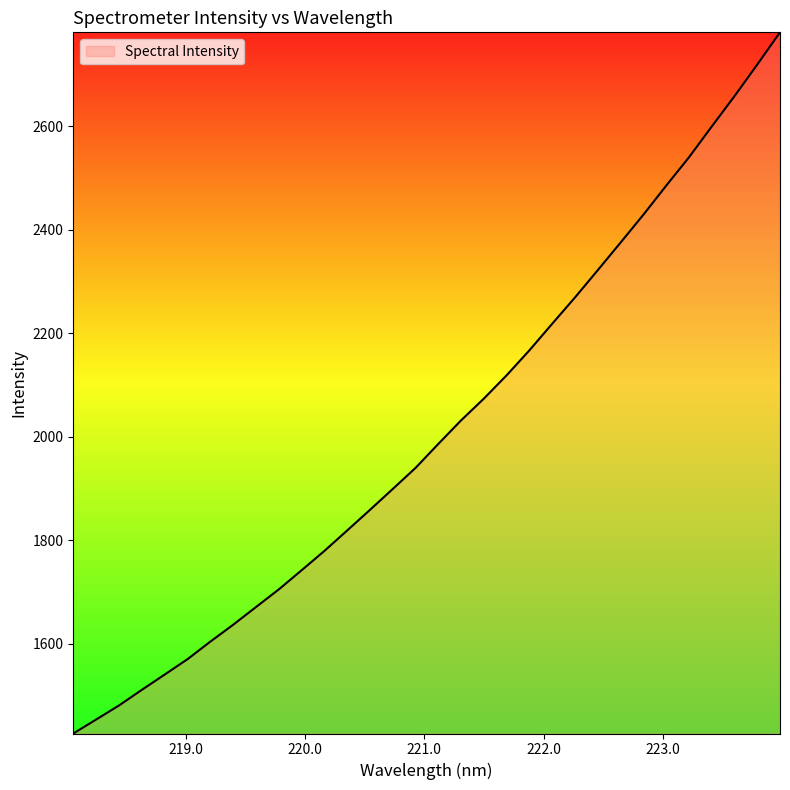

What is the sum of all values?

64401.3